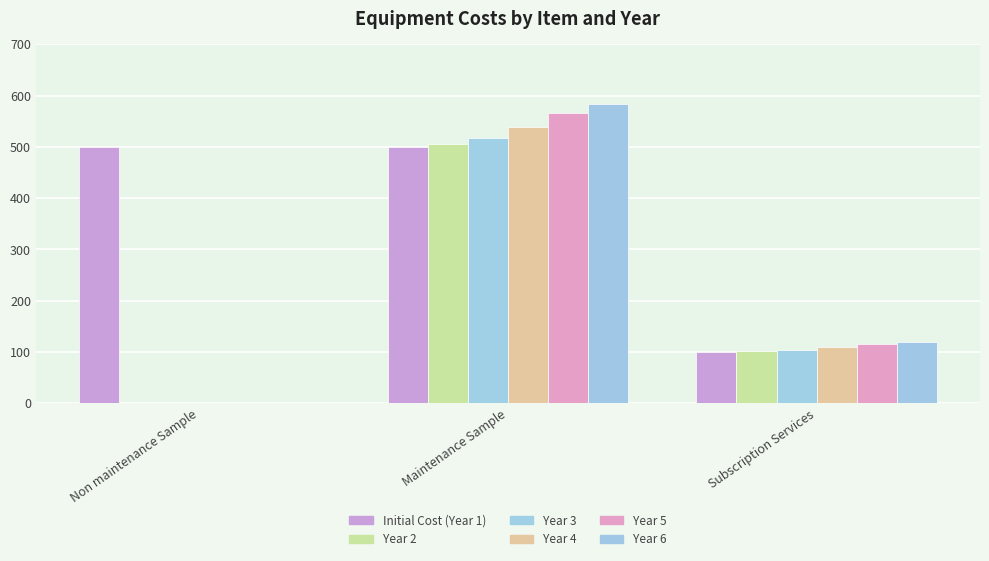

How many series are shown in this chart?

6